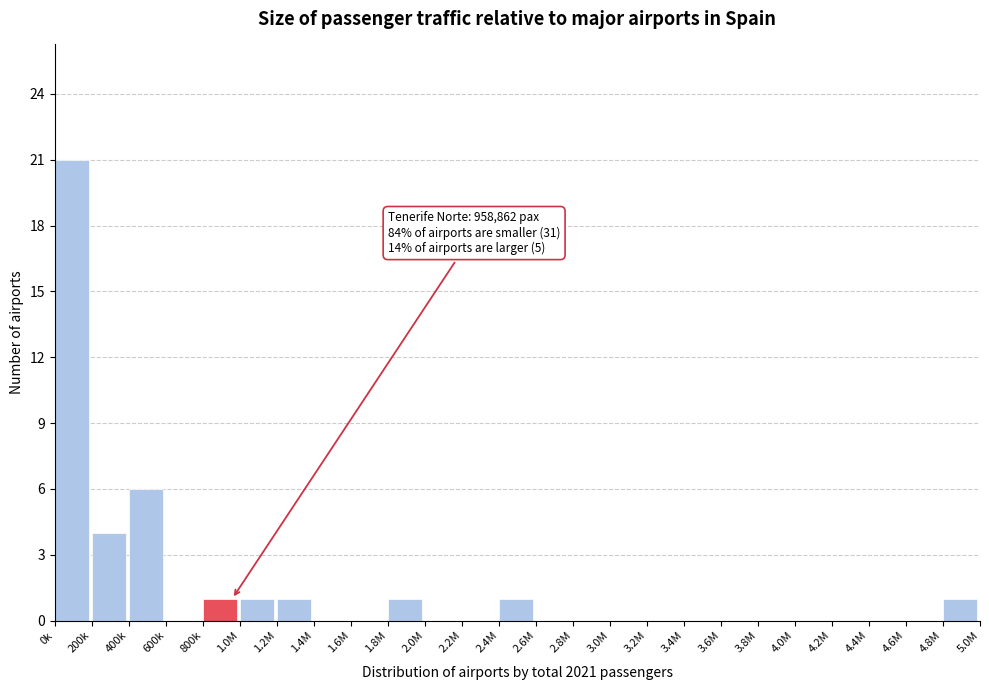

Reading left to right, what are all the values shown in this chart?

0k=21	200k=4	400k=6	600k=0	800k=1	1.0M=1	1.2M=1	1.4M=0	1.6M=0	1.8M=1	2.0M=0	2.2M=0	2.4M=1	2.6M=0	2.8M=0	3.0M=0	3.2M=0	3.4M=0	3.6M=0	3.8M=0	4.0M=0	4.2M=0	4.4M=0	4.6M=0	4.8M=1